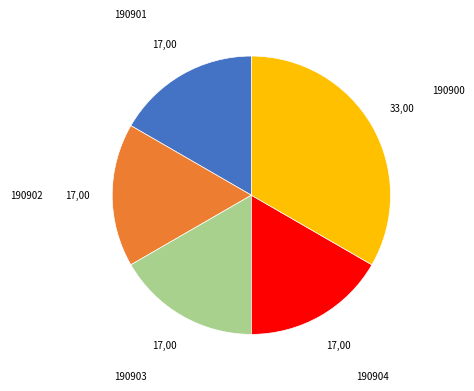

Does any single category account for the majority?

No